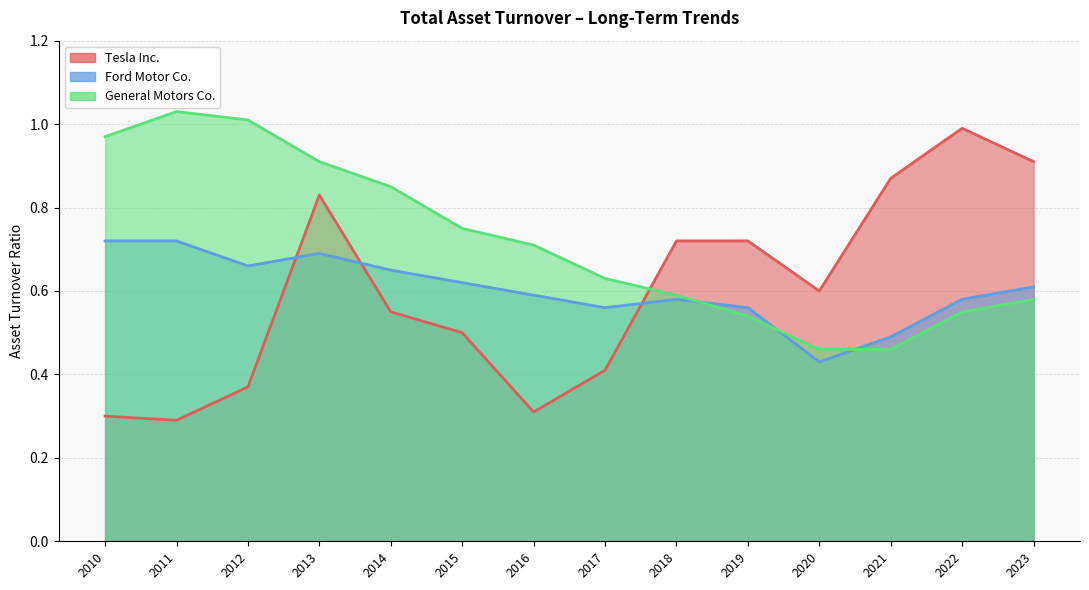

Reading left to right, what are all the values shown in this chart?

Tesla Inc.: 2023=0.9	2022=1.0	2021=0.9	2020=0.6	2019=0.7	2018=0.7	2017=0.4	2016=0.3	2015=0.5	2014=0.6	2013=0.8	2012=0.4	2011=0.3	2010=0.3
Ford Motor Co.: 2023=0.6	2022=0.6	2021=0.5	2020=0.4	2019=0.6	2018=0.6	2017=0.6	2016=0.6	2015=0.6	2014=0.7	2013=0.7	2012=0.7	2011=0.7	2010=0.7
General Motors Co.: 2023=0.6	2022=0.6	2021=0.5	2020=0.5	2019=0.5	2018=0.6	2017=0.6	2016=0.7	2015=0.8	2014=0.8	2013=0.9	2012=1.0	2011=1.0	2010=1.0